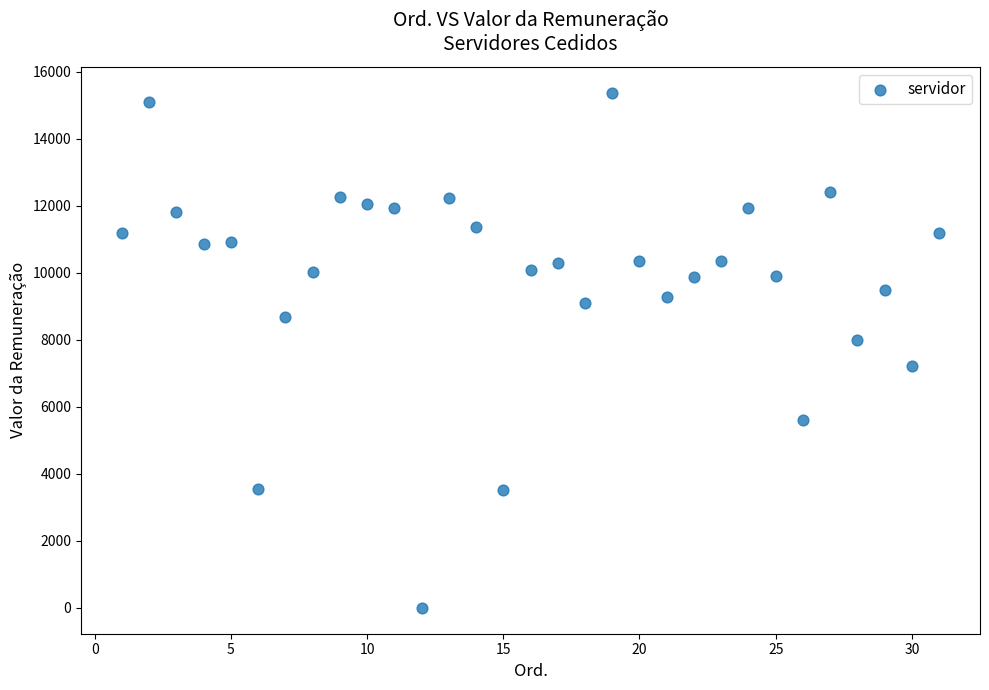

What is the range of Y values (max minus min)?

15376.0